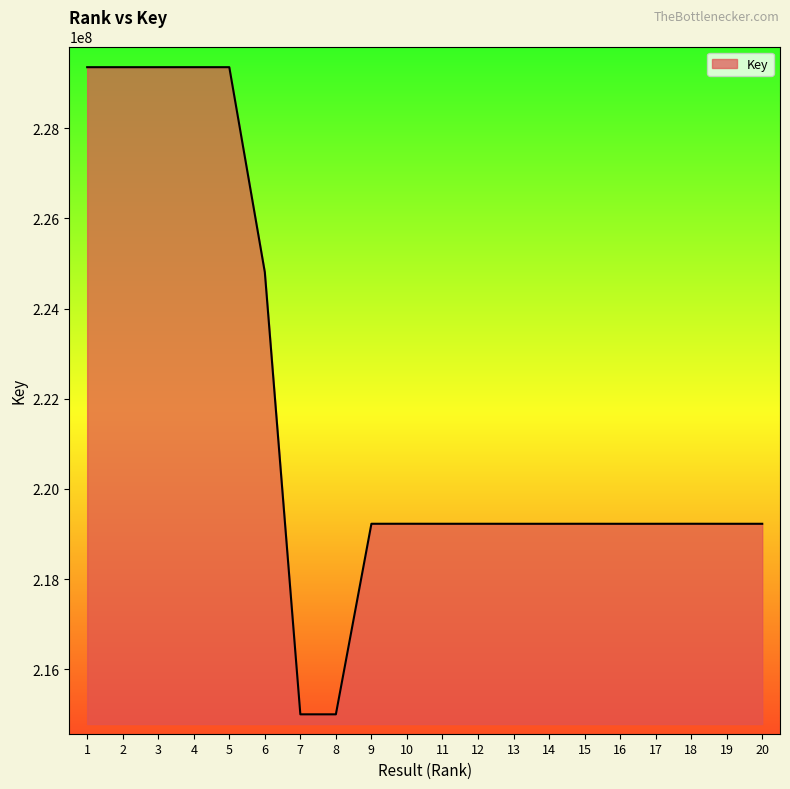

Is it true that the value at 18 is 219226937?

True